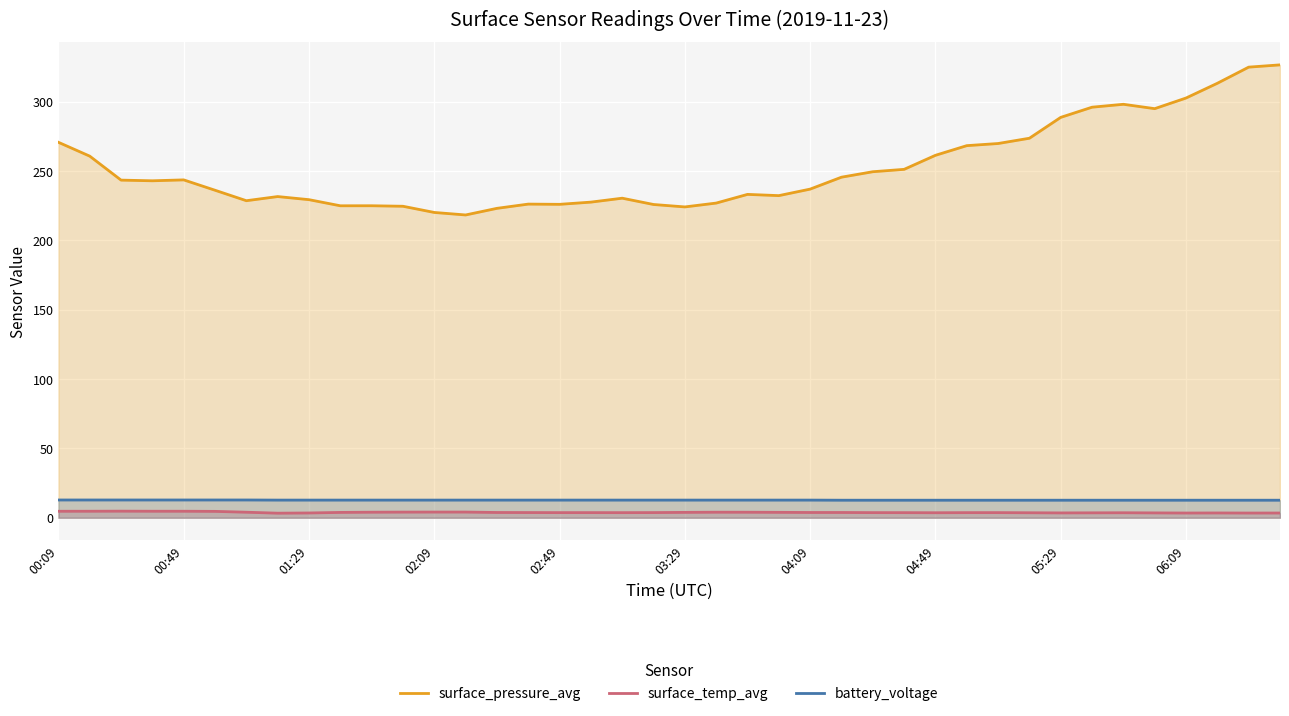

What position from the left is 15?

16